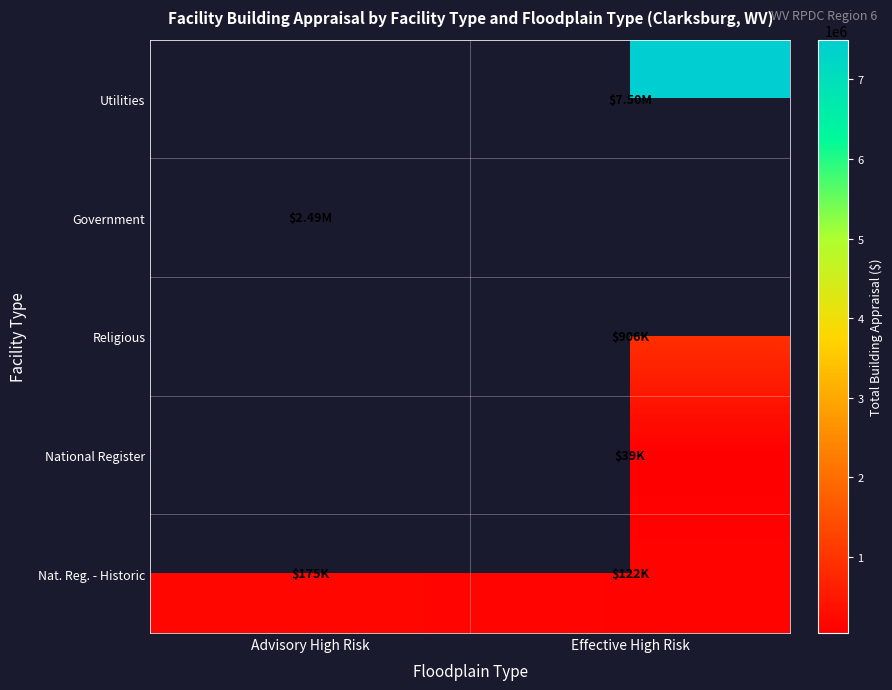

What is the maximum value shown in the chart?

7500000.0